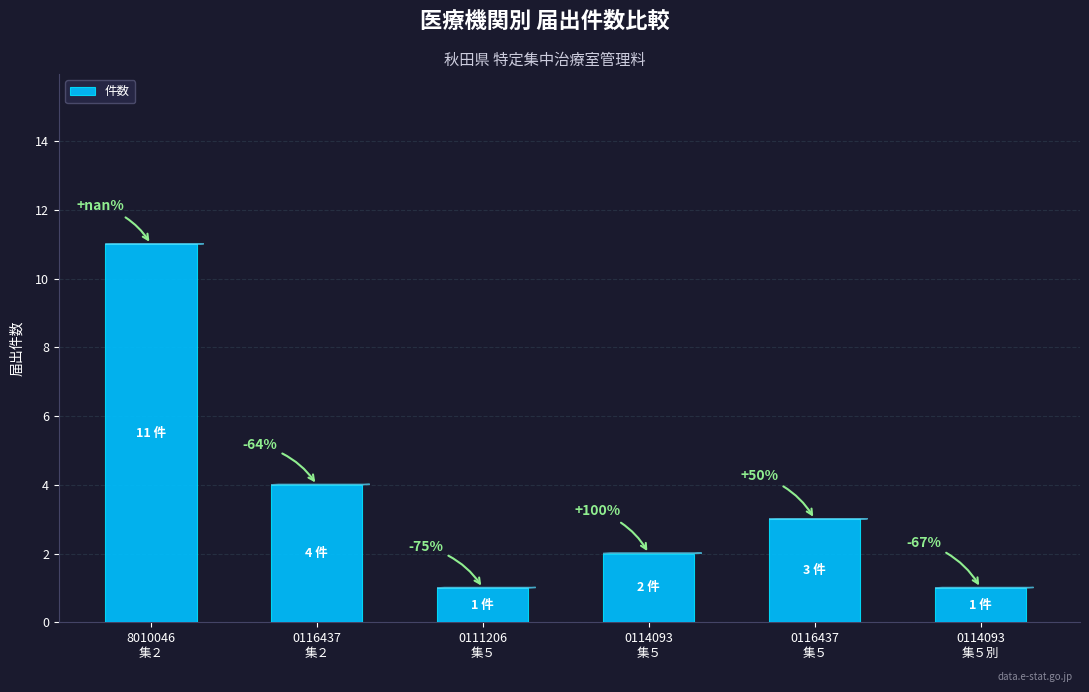

Approximately how many times larger is the value at 0116437
集５ compared to 8010046
集２?

0.3